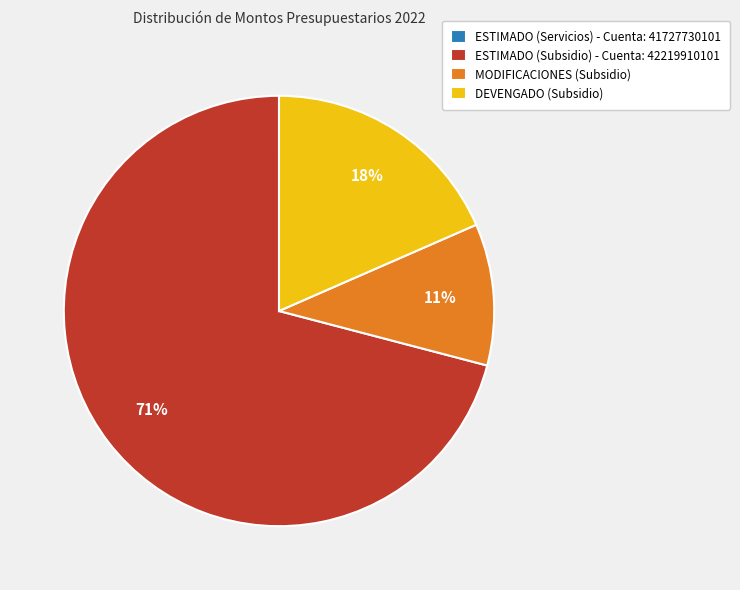

Is it true that ESTIMADO (Subsidio) - Cuenta: 42219910101 is 79% of the pie?

False